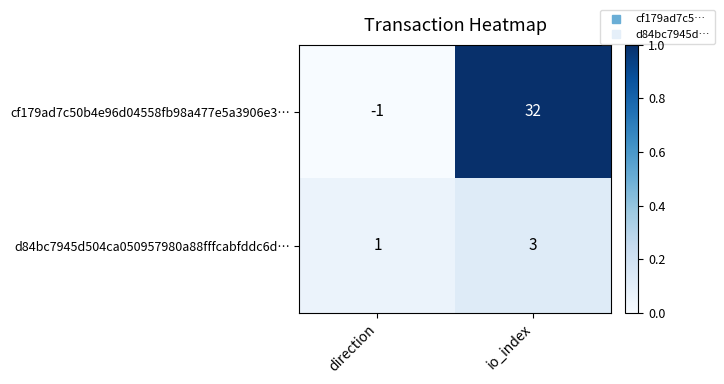

Where is d84bc7945d504ca050957980a88fffcabfddc6d… nearest to the value 2?

direction